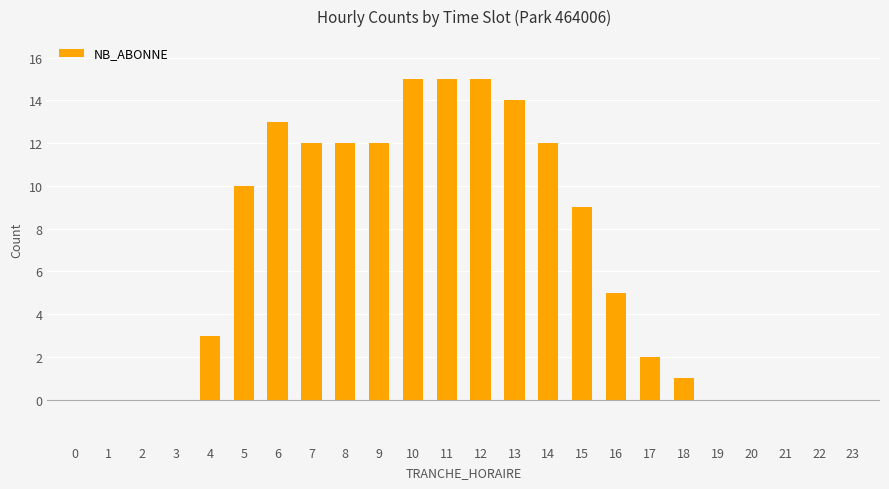

The chart shows a value of 1 at 17. True or false?

False